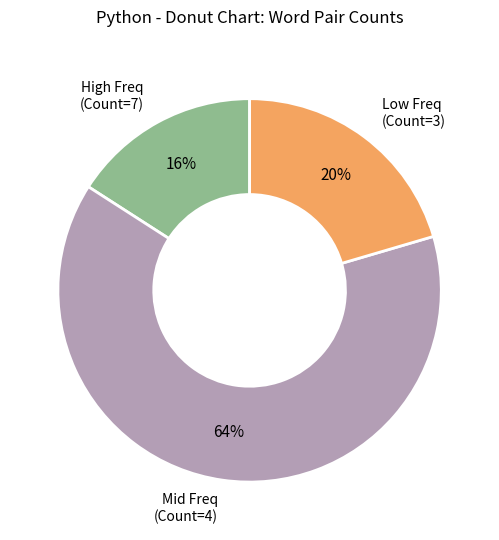

Is there a majority slice in this chart?

Yes